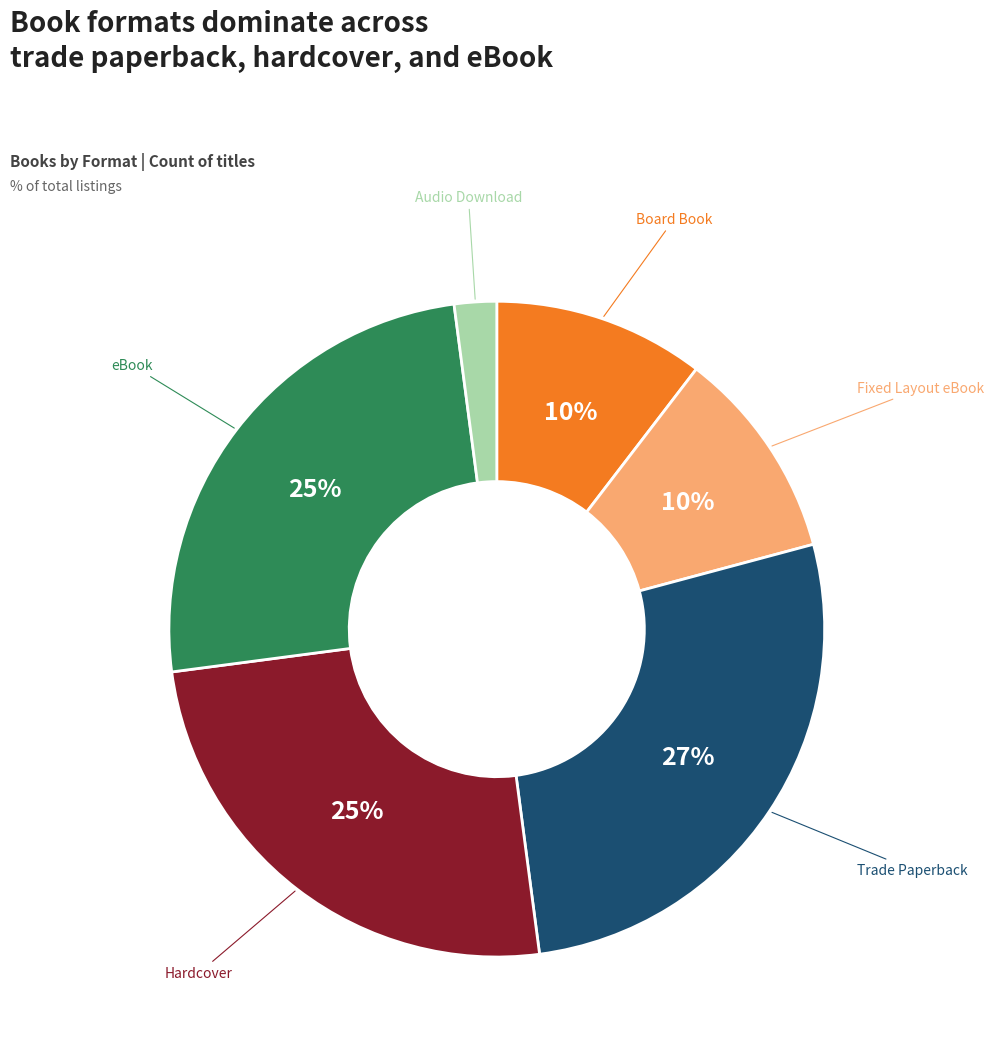

To the nearest percent, what is the difference between the largest and smallest slice percentages?

25%